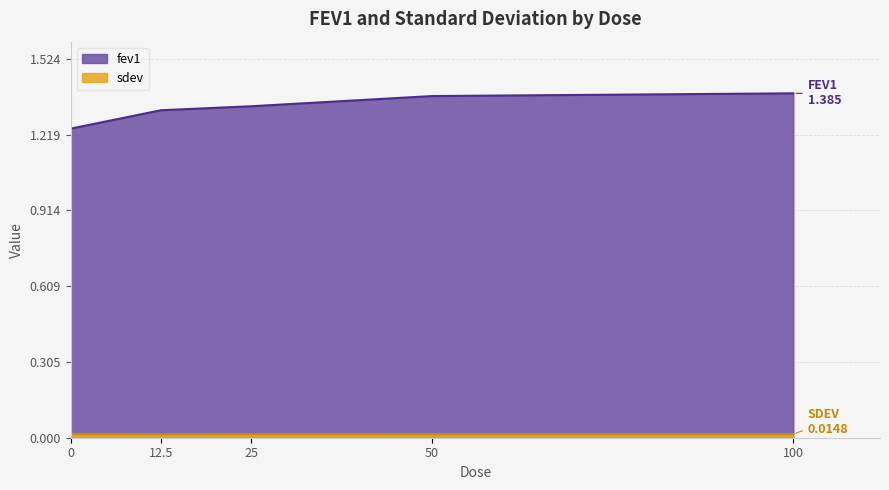

Does the chart display data point markers on the line(s)?

No